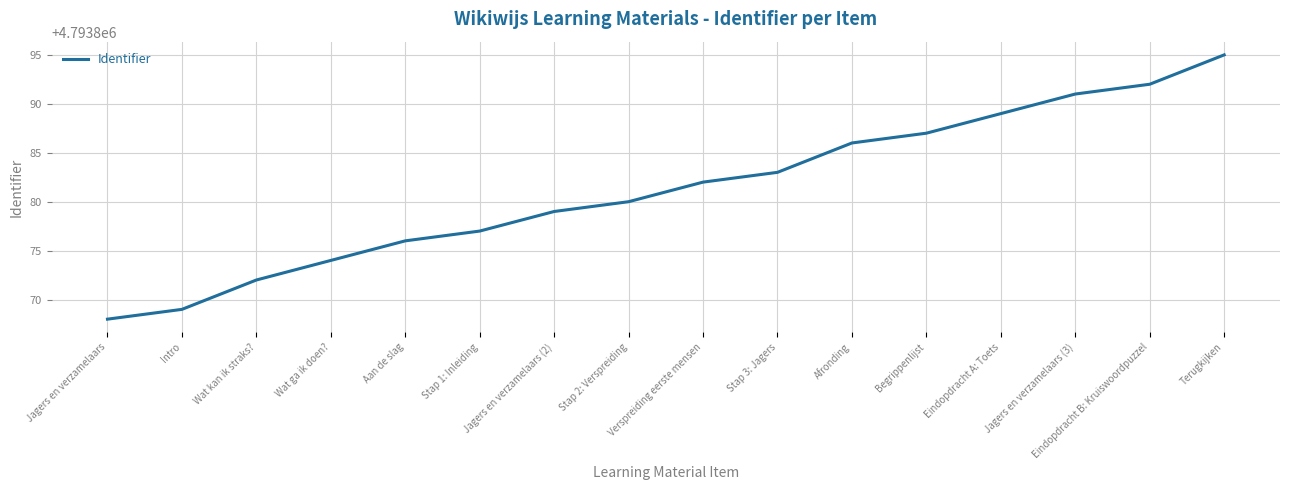

What is the maximum value shown in the chart?

4793895